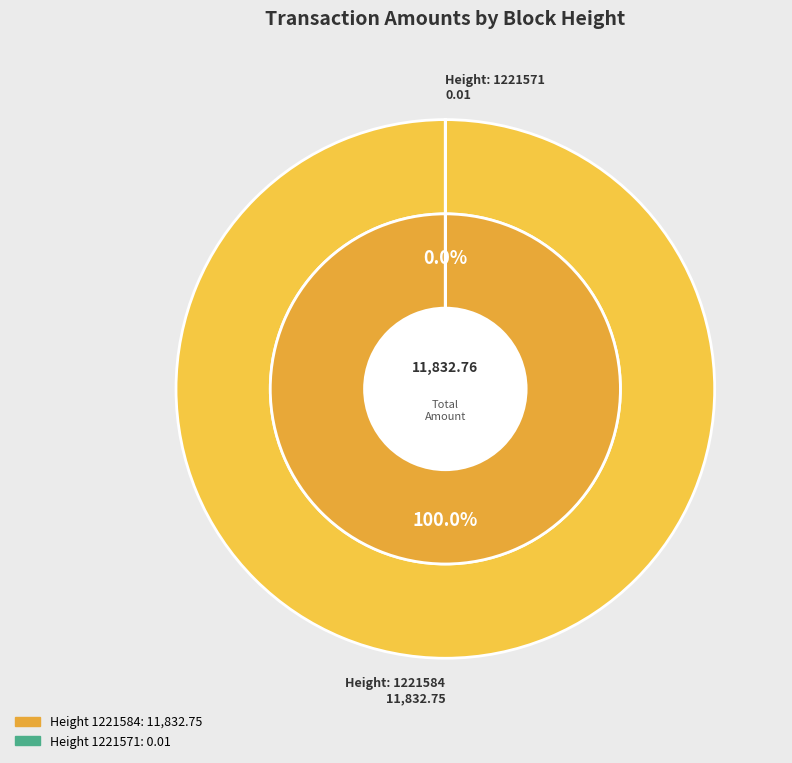

To the nearest percent, what percentage of the pie is 1221584?

100%